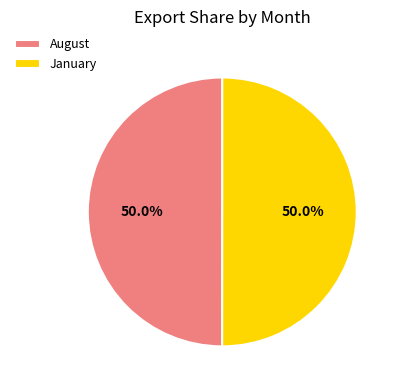

What percentage is the January slice, to the nearest percent?

50%